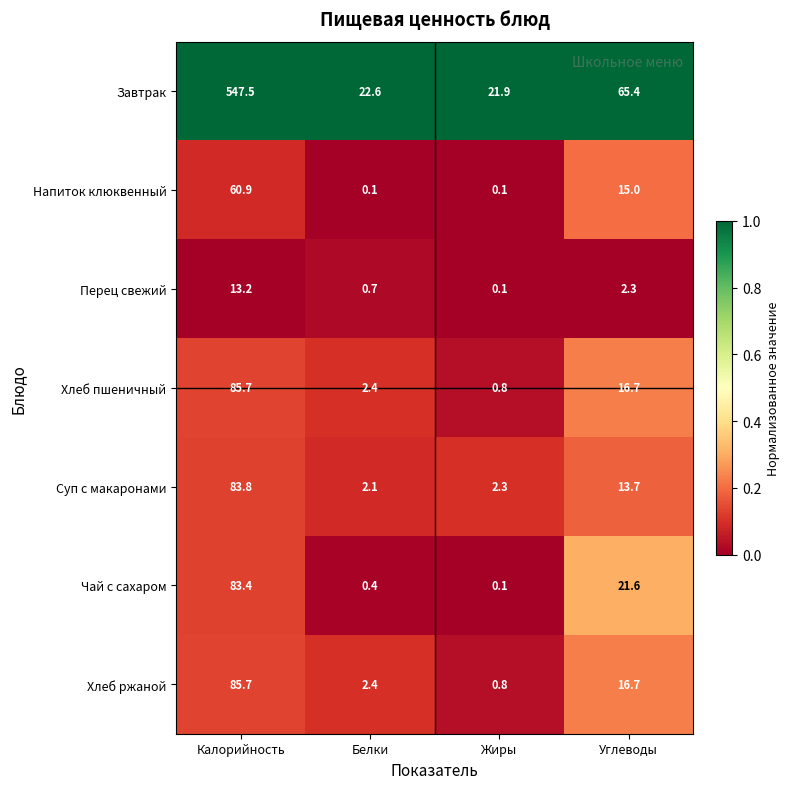

What is the difference between the Перец свежий values at Углеводы and Жиры?

2.2